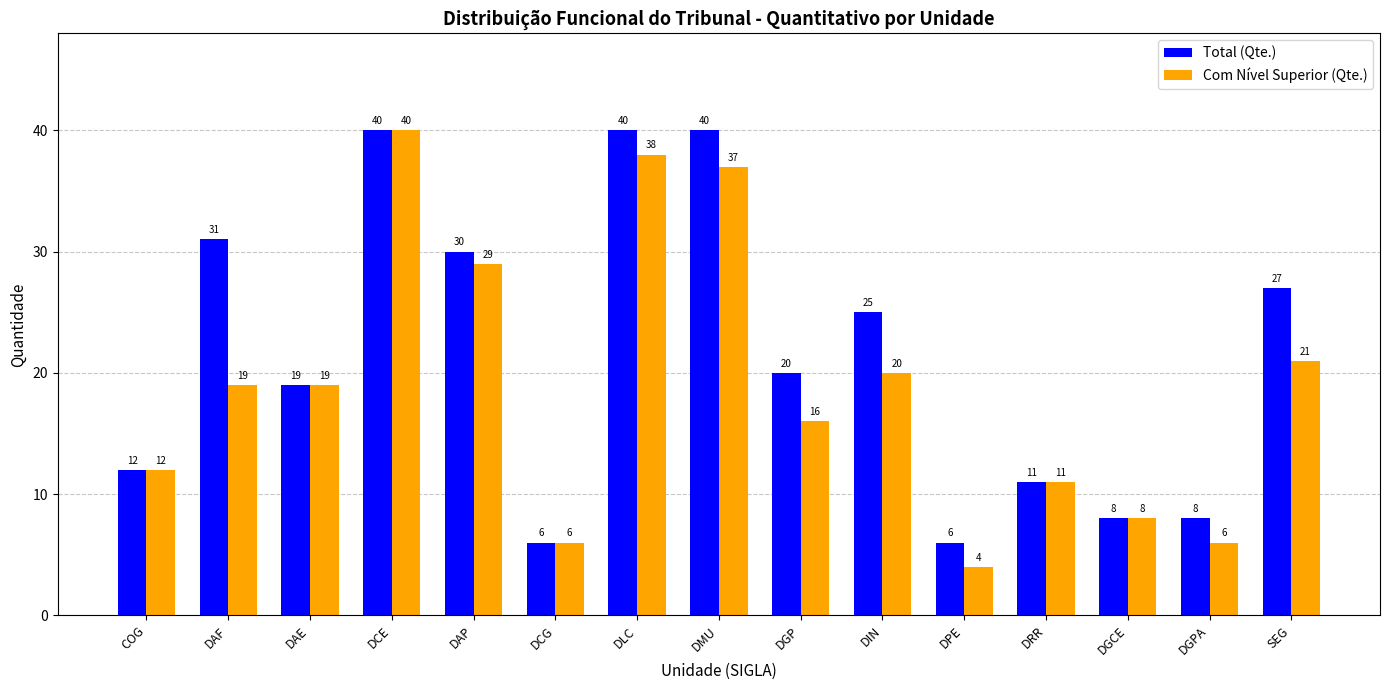

How many bars are there in each group?

2